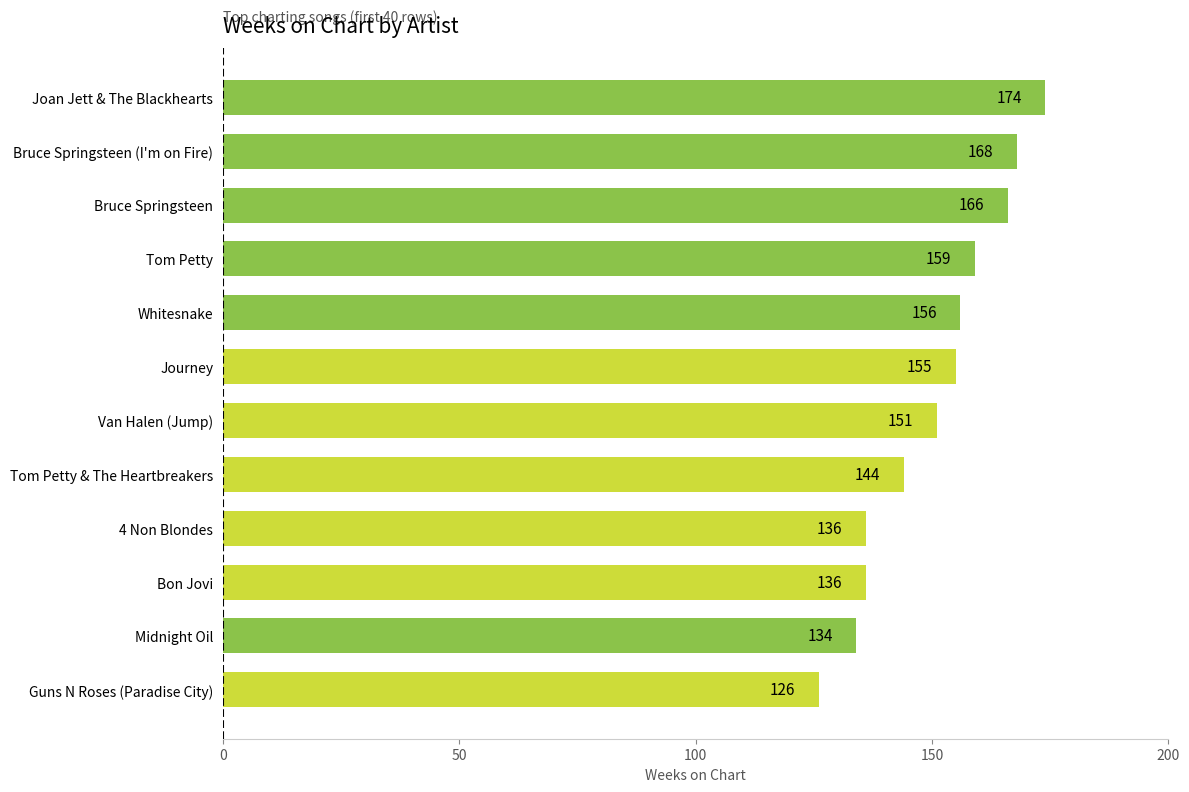

Reading top to bottom, what are all the values shown in this chart?

Joan Jett & The Blackhearts=174	Bruce Springsteen (I'm on Fire)=168	Bruce Springsteen=166	Tom Petty=159	Whitesnake=156	Journey=155	Van Halen (Jump)=151	Tom Petty & The Heartbreakers=144	4 Non Blondes=136	Bon Jovi=136	Midnight Oil=134	Guns N Roses (Paradise City)=126